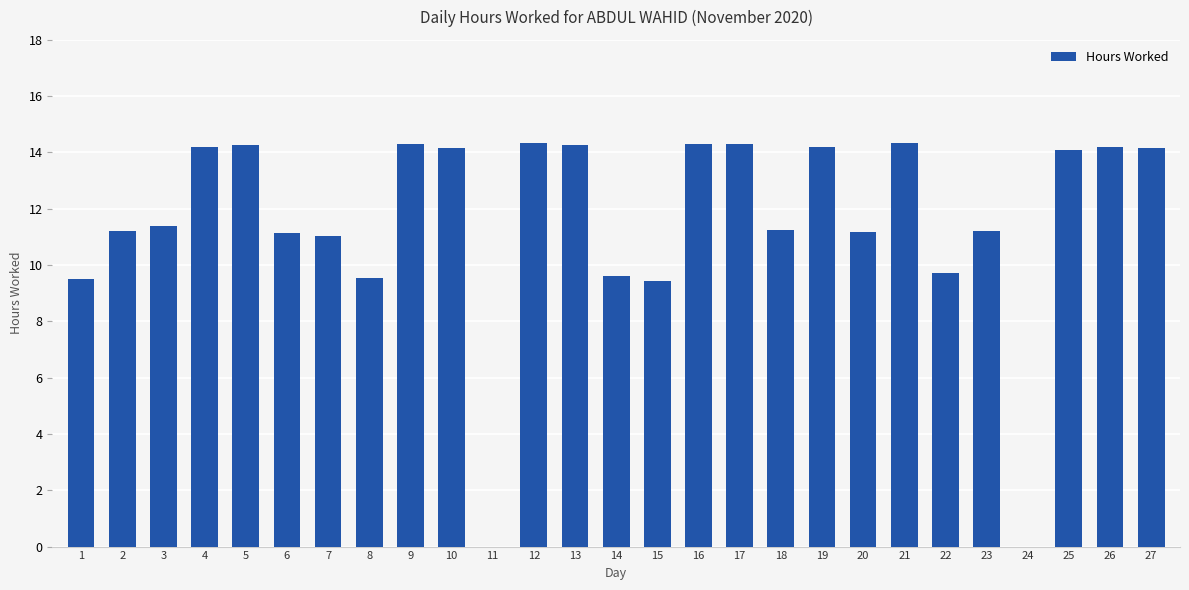

The chart shows a value of 9.8 at 12. True or false?

False